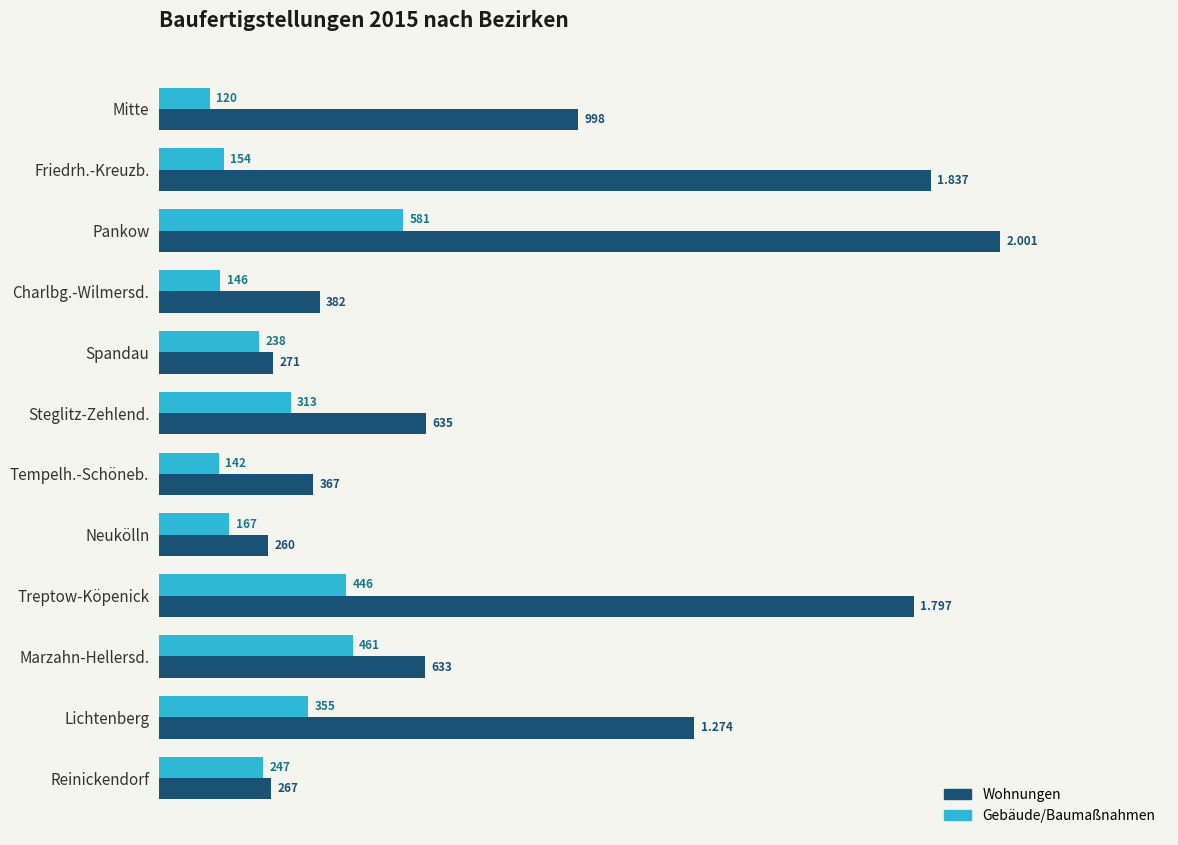

How many categories are shown in the chart?

12